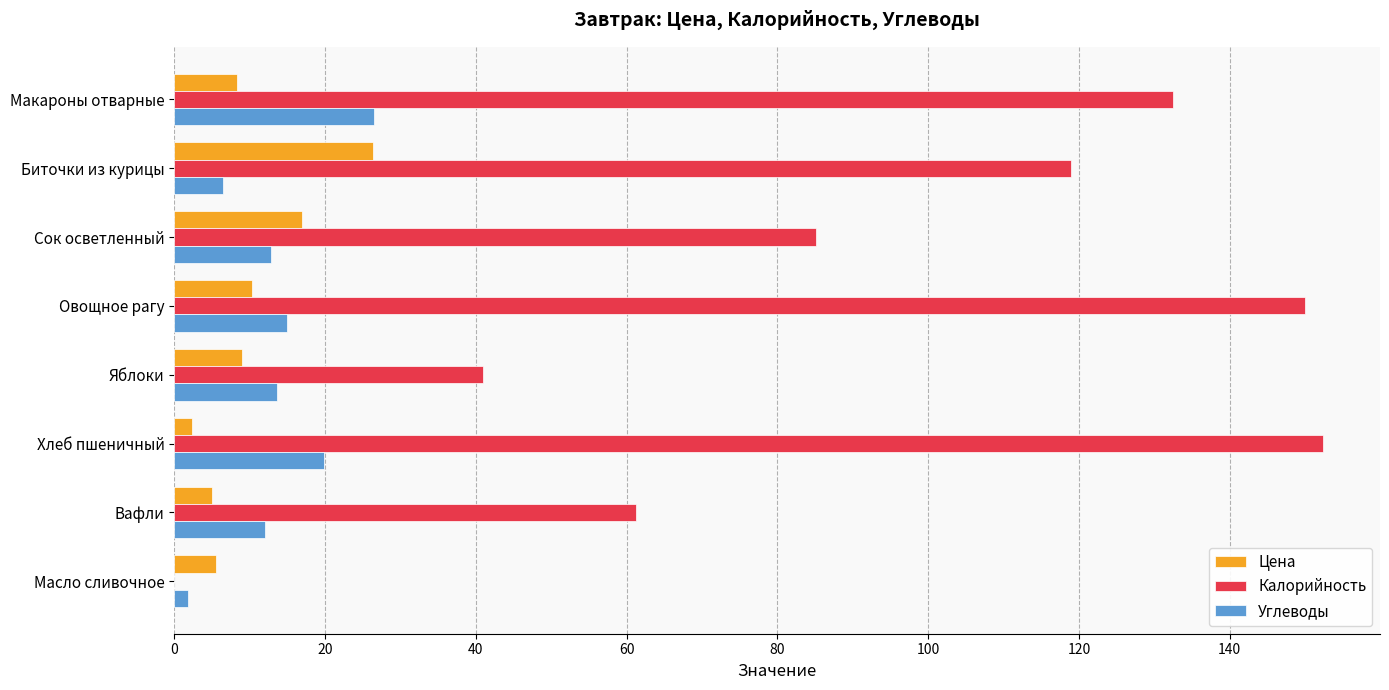

What is the sum of all Цена values?

83.9